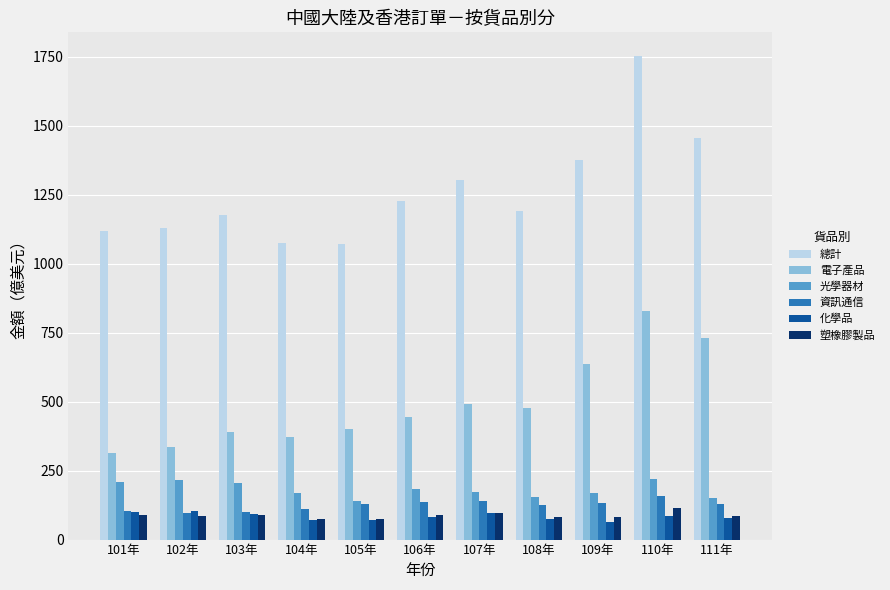

What is the approximate value of 資訊通信 at 109年?

133.1